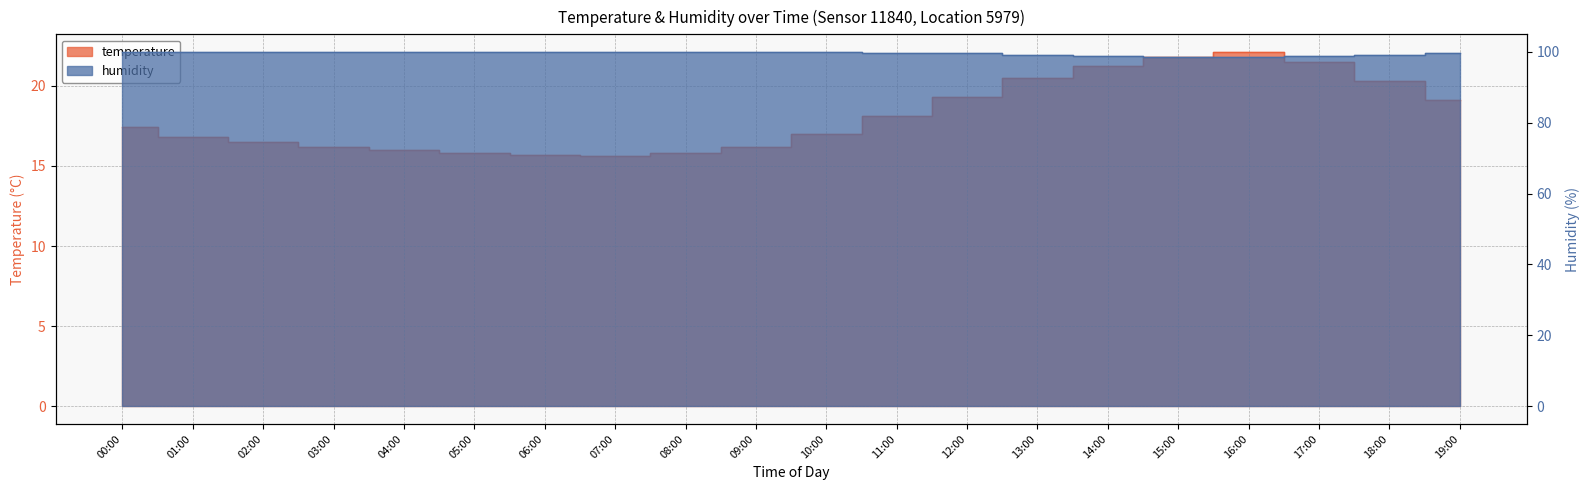

What are all the series names shown in the legend?

temperature, humidity